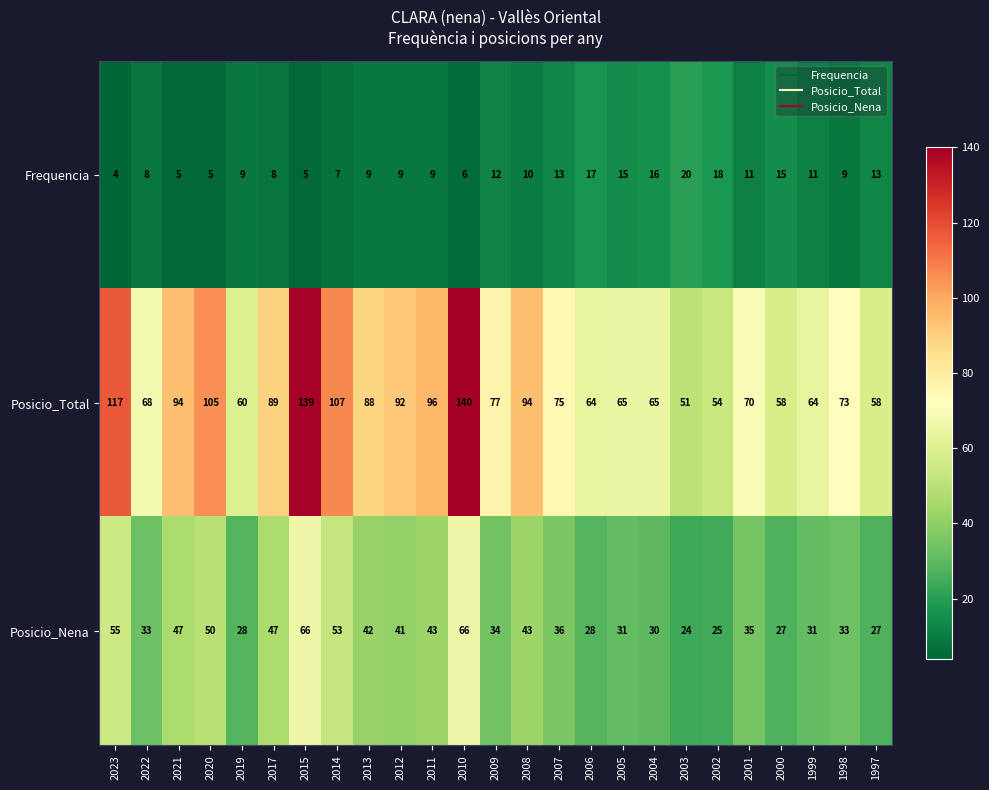

What is the minimum value shown in the chart?

4